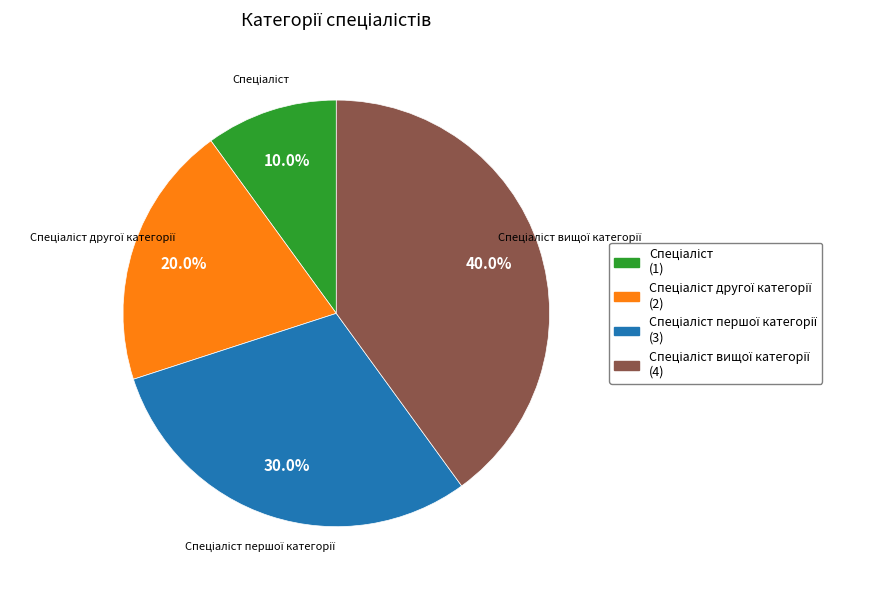

Is there any slice that represents more than half of the pie?

No